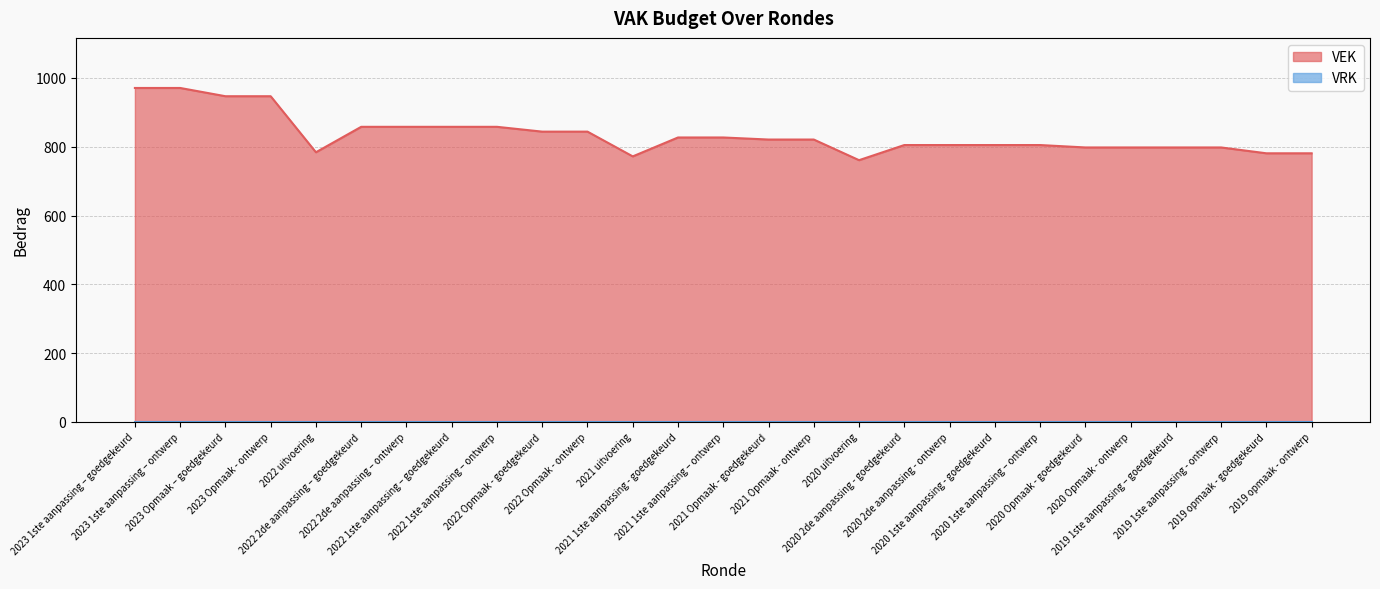

Reading right to left, transcribe all the data shown in this chart.

2019 opmaak - ontwerp=781	2019 opmaak - goedgekeurd=781	2019 1ste aanpassing - ontwerp=798	2019 1ste aanpassing – goedgekeurd=798	2020 Opmaak - ontwerp=798	2020 Opmaak - goedgekeurd=798	2020 1ste aanpassing – ontwerp=805	2020 1ste aanpassing - goedgekeurd=805	2020 2de aanpassing - ontwerp=805	2020 2de aanpassing - goedgekeurd=805	2020 uitvoering=761	2021 Opmaak - ontwerp=821	2021 Opmaak - goedgekeurd=821	2021 1ste aanpassing – ontwerp=827	2021 1ste aanpassing - goedgekeurd=827	2021 uitvoering=772	2022 Opmaak - ontwerp=844	2022 Opmaak - goedgekeurd=844	2022 1ste aanpassing – ontwerp=858	2022 1ste aanpassing – goedgekeurd=858	2022 2de aanpassing – ontwerp=858	2022 2de aanpassing – goedgekeurd=858	2022 uitvoering=784	2023 Opmaak - ontwerp=947	2023 Opmaak – goedgekeurd=947	2023 1ste aanpassing – ontwerp=971	2023 1ste aanpassing – goedgekeurd=971